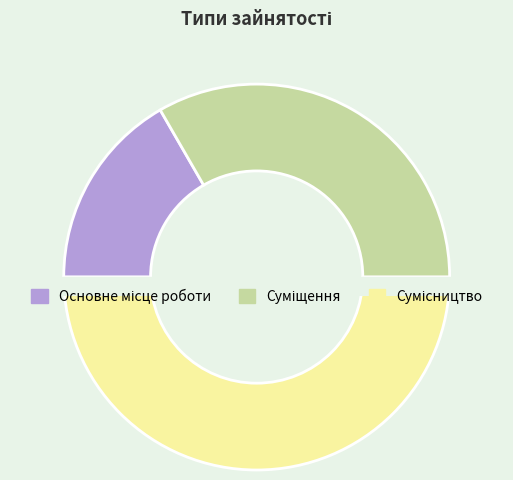

Do Суміщення and Основне місце роботи together represent more than half of the pie?

No